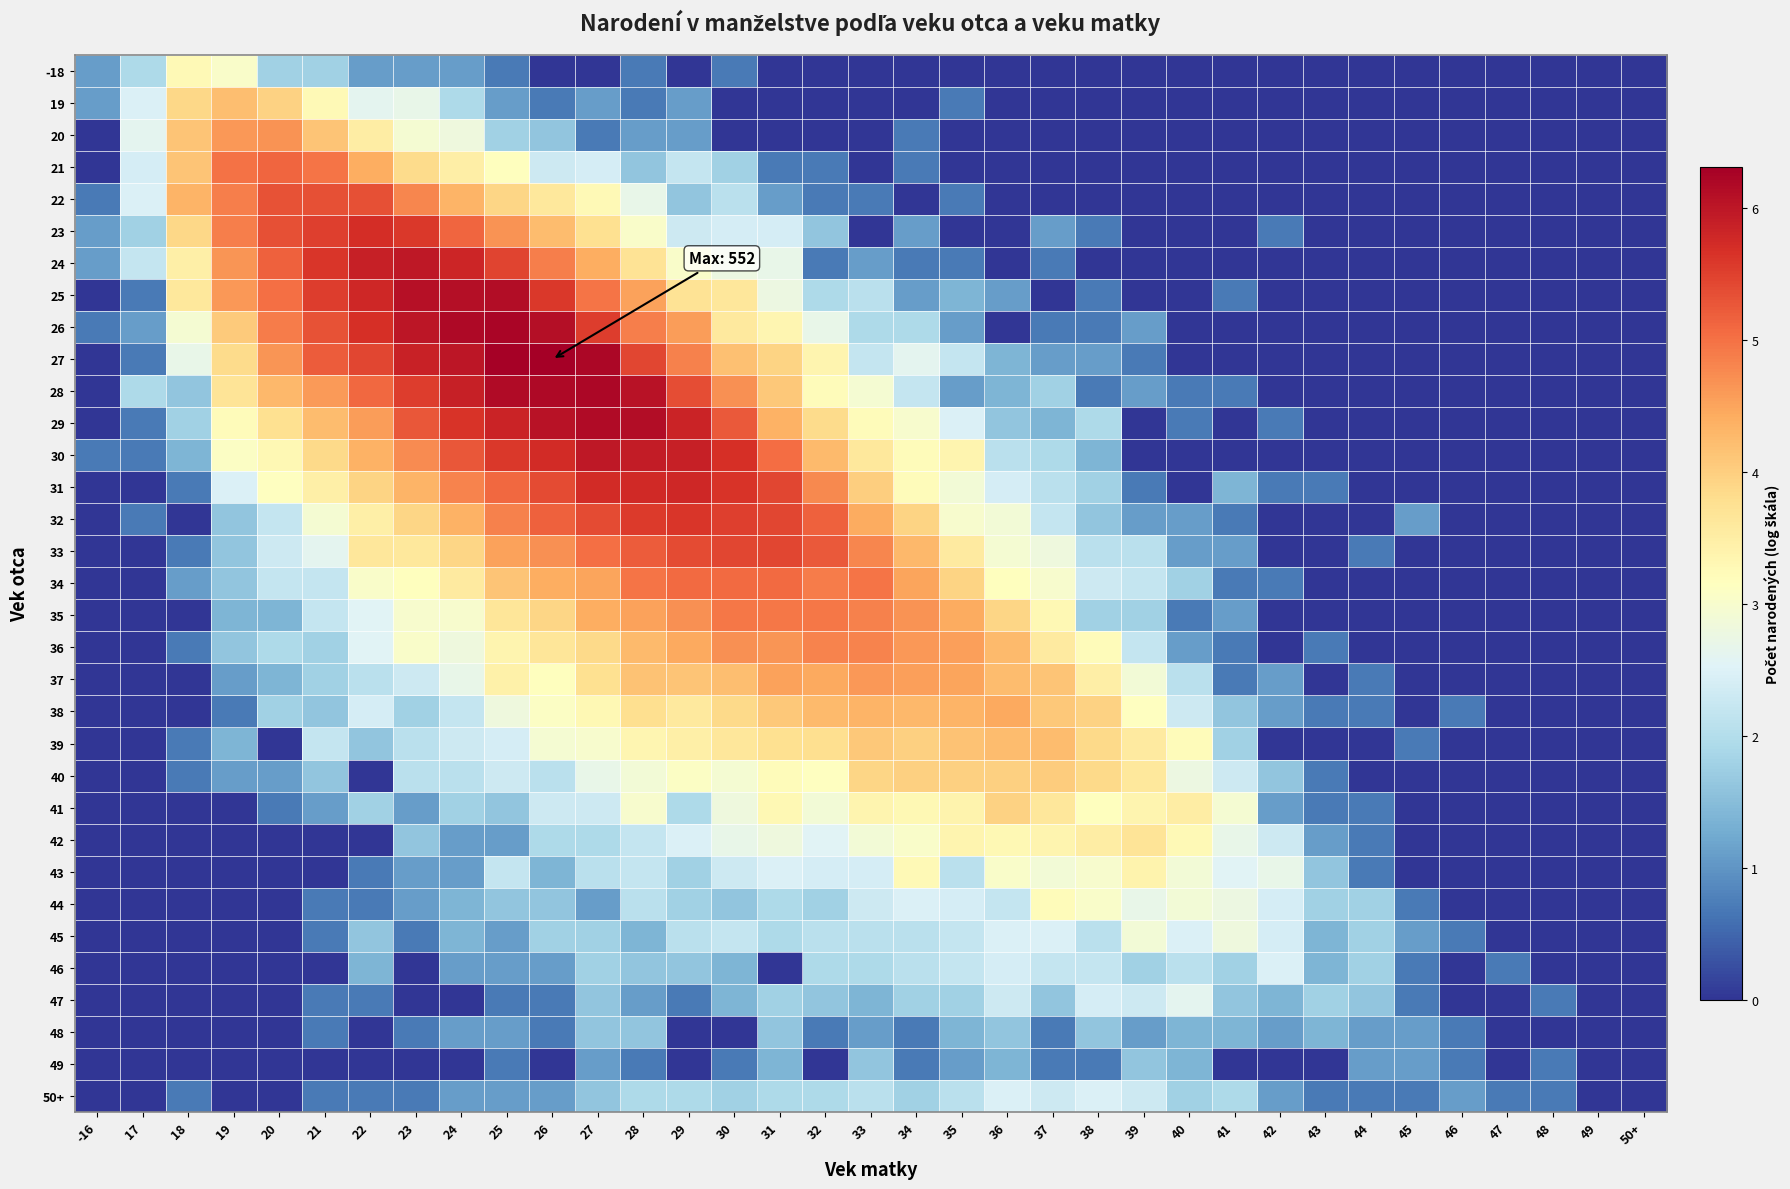

Count the number of categories in the chart.

35